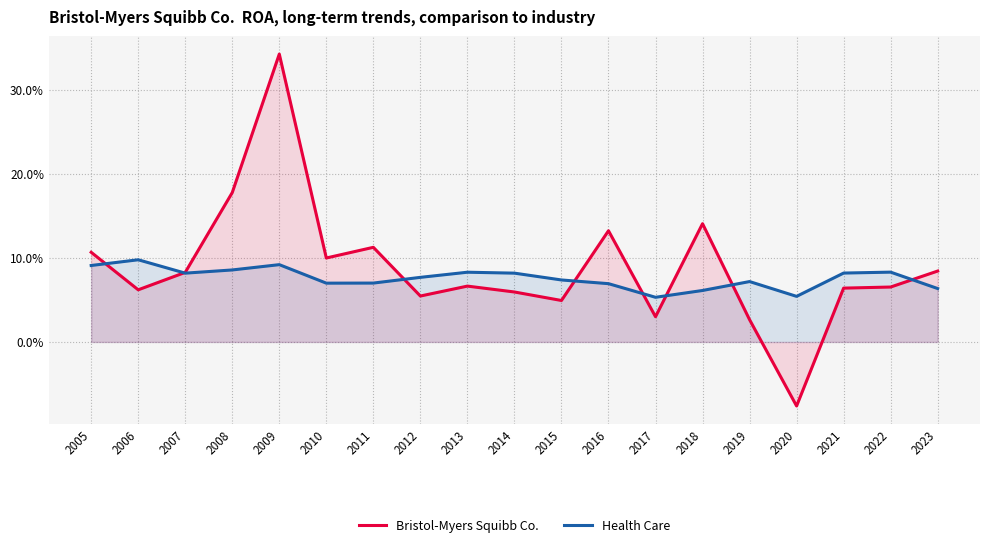

Which series changed the most between 2018 and 2022?

Bristol-Myers Squibb Co.